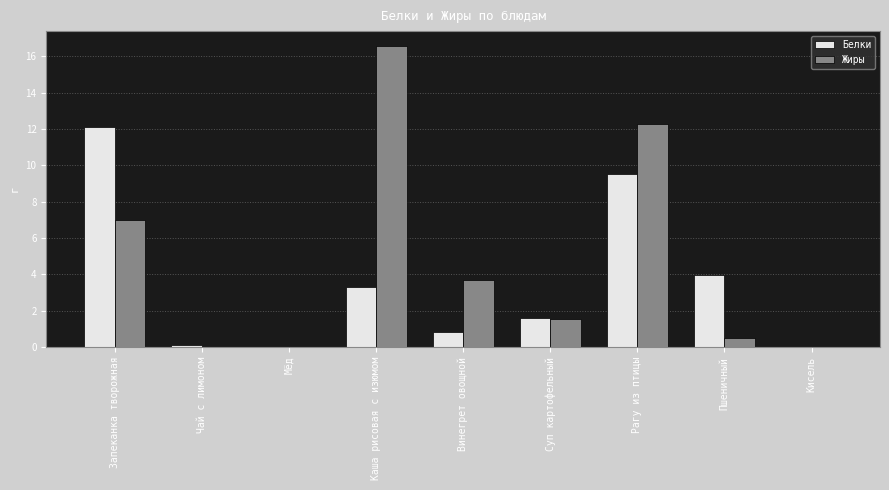

What is the average value of the Жиры series?

4.6